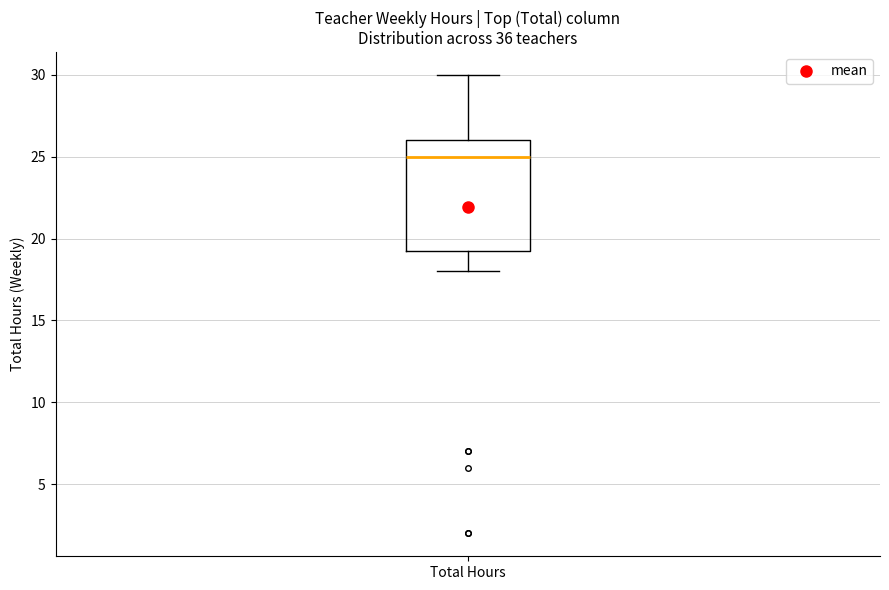

Transcribe this box plot: give where the median line is, the range the box spans, and where the two whiskers end, as read against the y-axis. The values are not printed on the chart, so give them approximately, as read against the axis.

median 25.0, box 19.5 to 26.0, whiskers 18.0 to 30.0